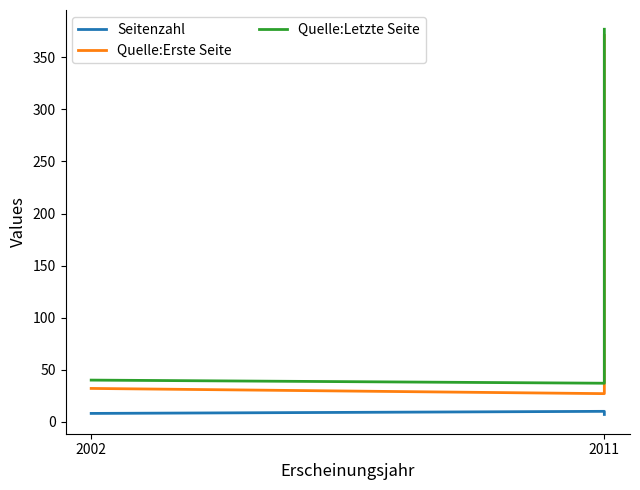

Is the value of Quelle:Erste Seite at 2002 greater than the value of Seitenzahl at 2002?

Yes